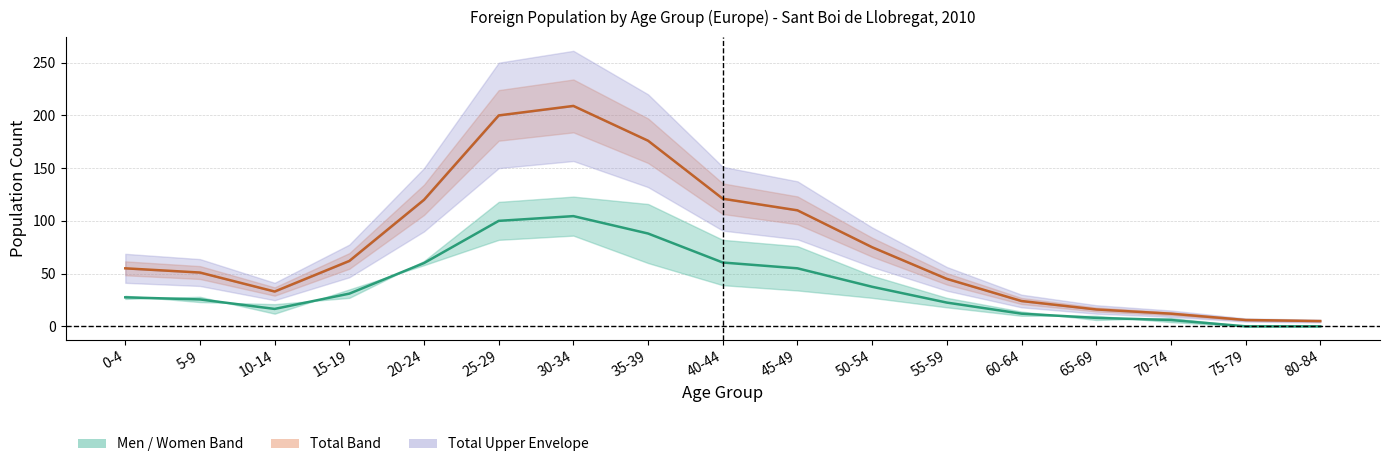

How many values in the Mid (Men+Women)/2 series are below 27?

8